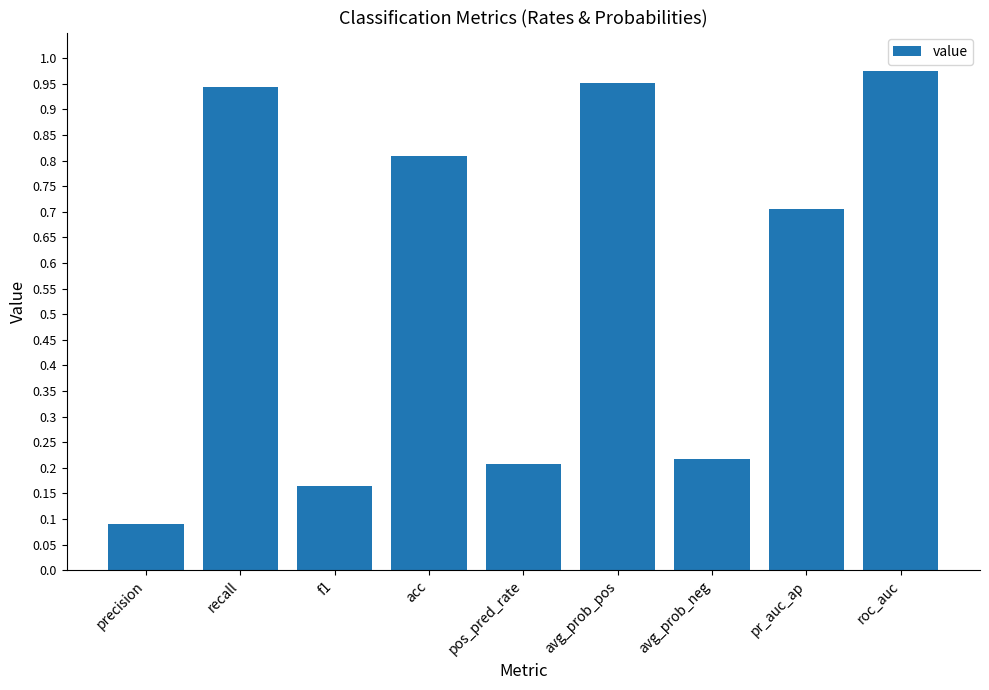

What is the sum of all values?

5.1